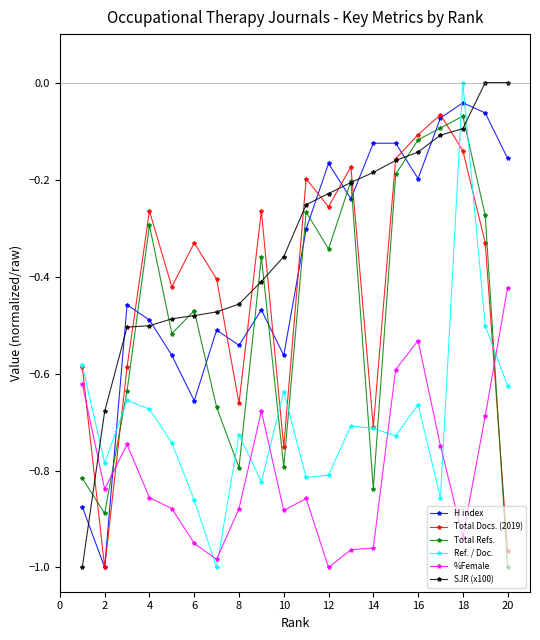

How many interior local peaks does the Total Docs. (2019) series have?

6